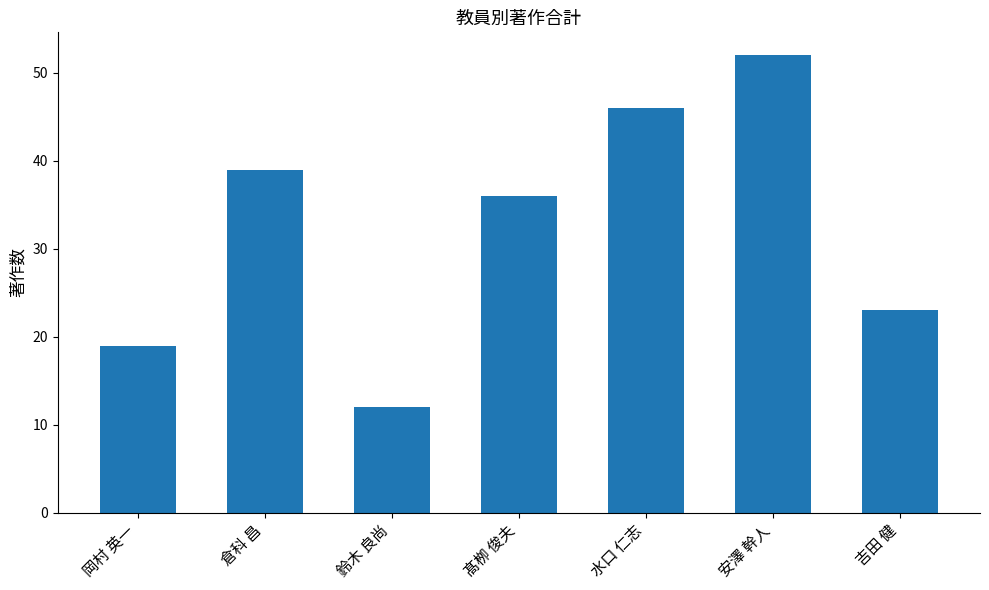

List the labels in order of value, largest first.

安澤 幹人, 水口 仁志, 倉科 昌, 髙栁 俊夫, 吉田 健, 岡村 英一, 鈴木 良尚